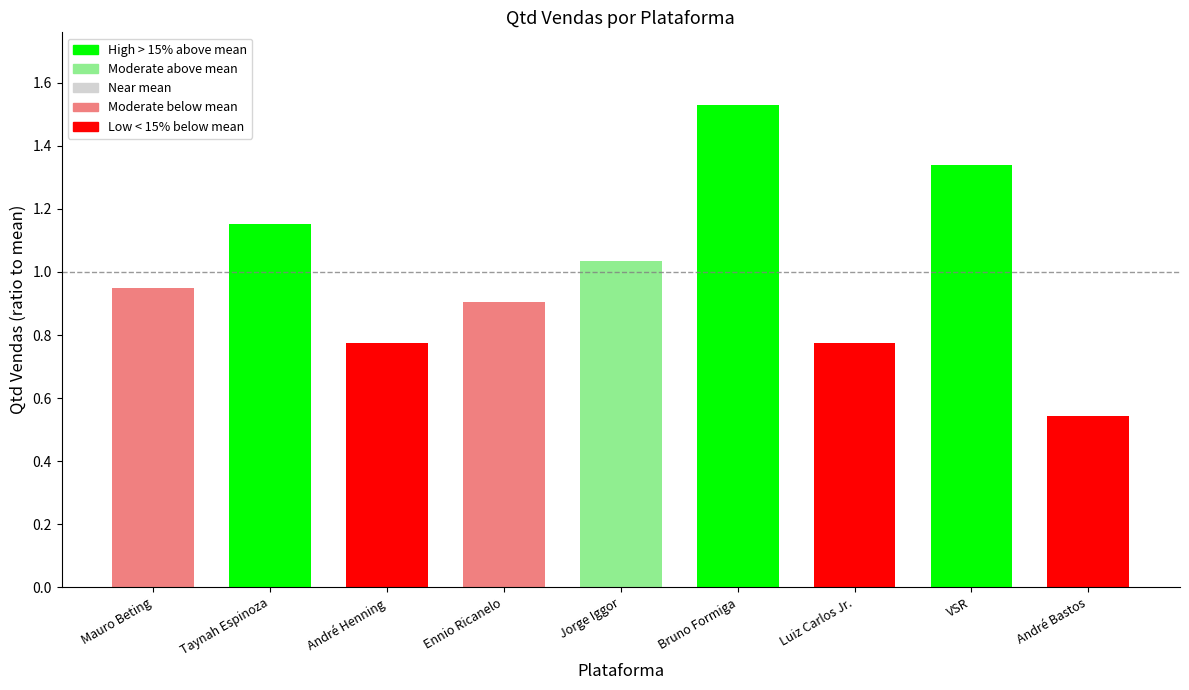

What is the sum of the values at Mauro Beting and Luiz Carlos Jr.?

1.7